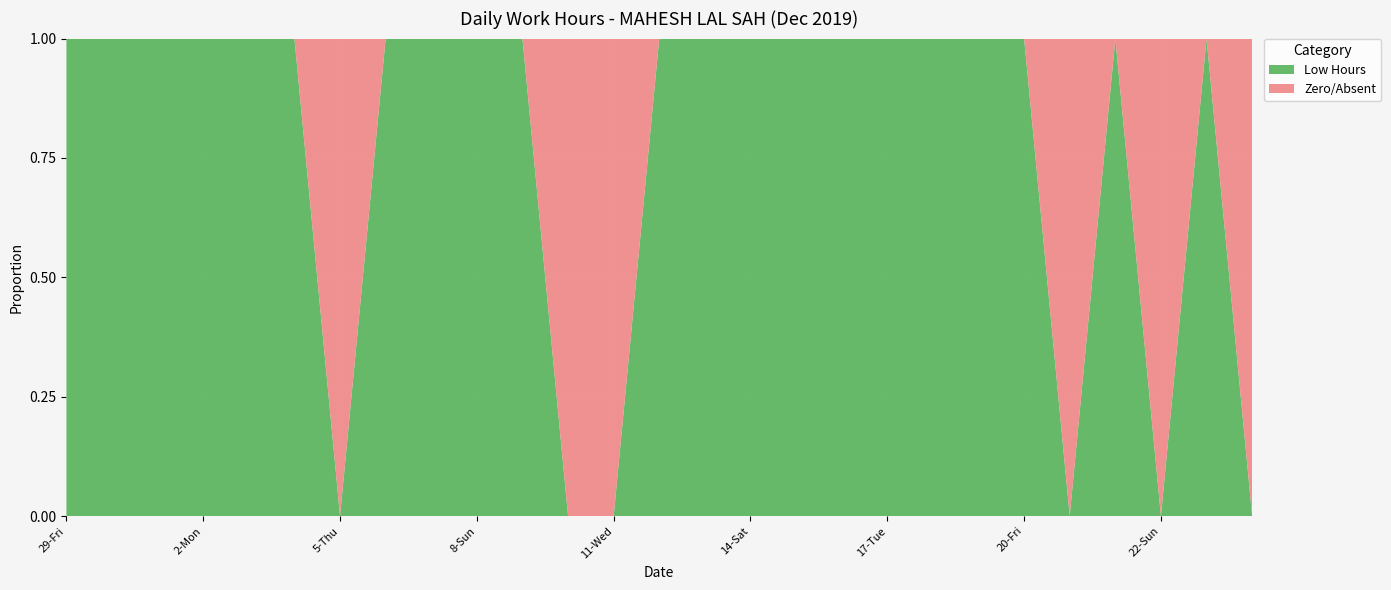

The value of Low Hours at 14-Sat is 1. True or false?

True